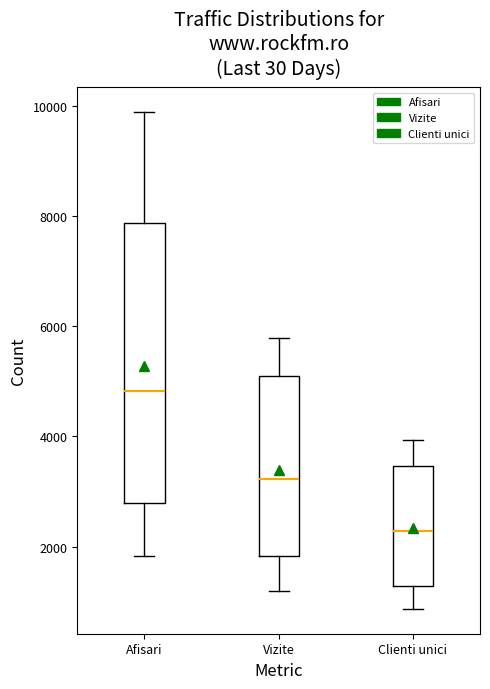

Which box's median line is the highest?

Afisari